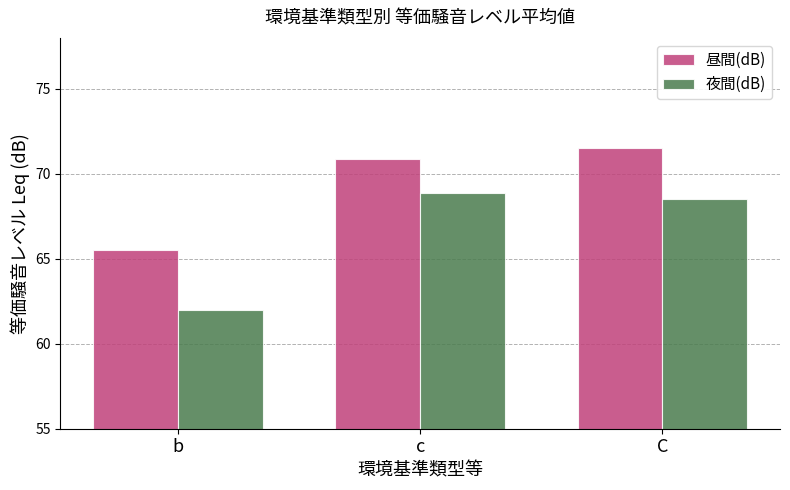

What is the label of the 3rd bar from the left?

C